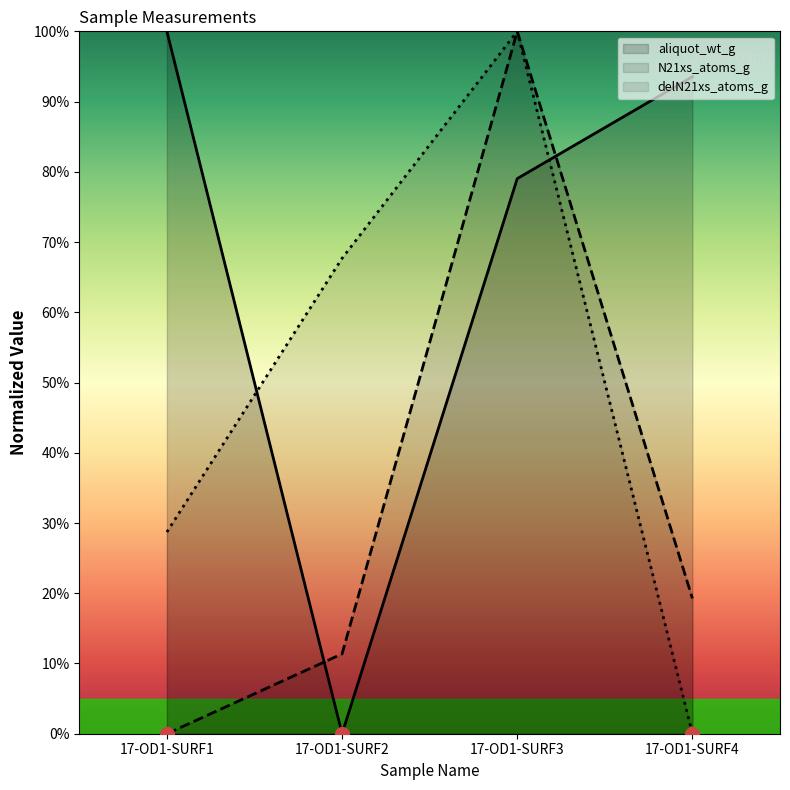

Reading right to left, extract all data points from this chart.

aliquot_wt_g: 17-OD1-SURF4=93.5	17-OD1-SURF3=79.0	17-OD1-SURF2=0.0	17-OD1-SURF1=100.0
N21xs_atoms_g: 17-OD1-SURF4=19.3	17-OD1-SURF3=100.0	17-OD1-SURF2=11.4	17-OD1-SURF1=0.0
delN21xs_atoms_g: 17-OD1-SURF4=0.0	17-OD1-SURF3=100.0	17-OD1-SURF2=67.7	17-OD1-SURF1=28.7